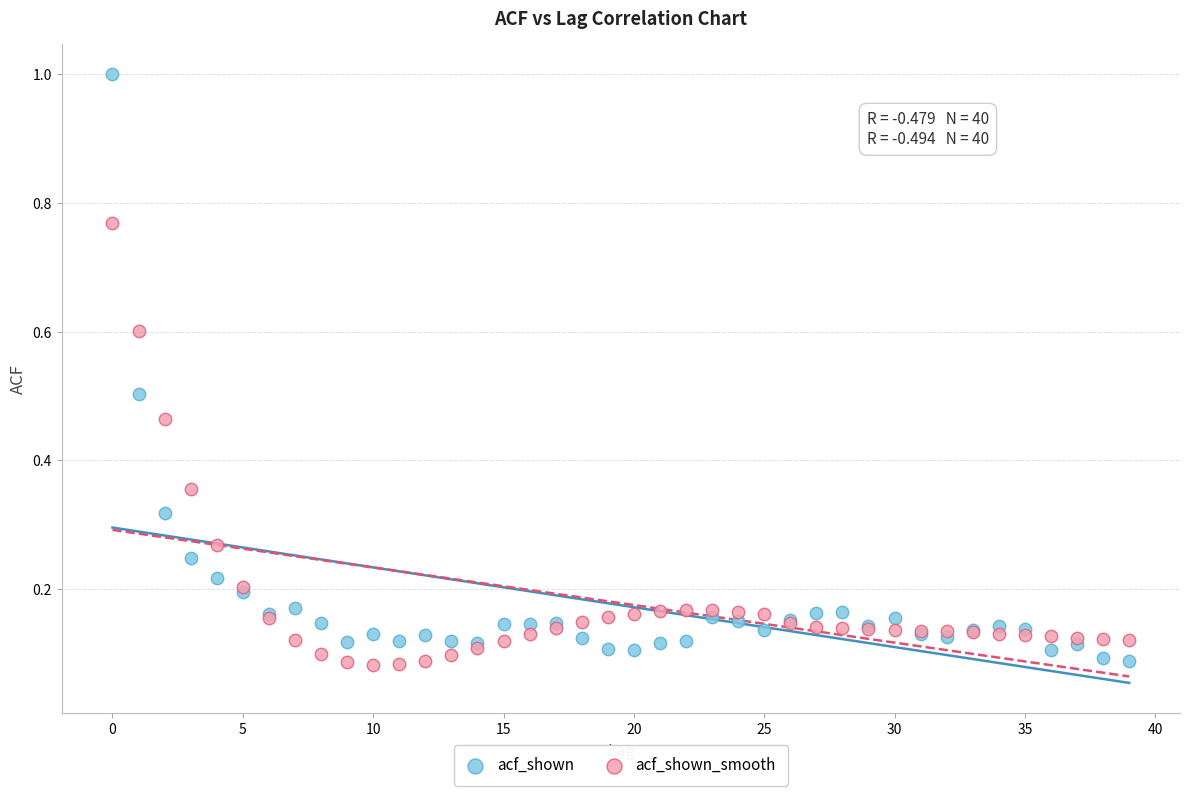

Which series has the largest Y range (max minus min)?

acf_shown